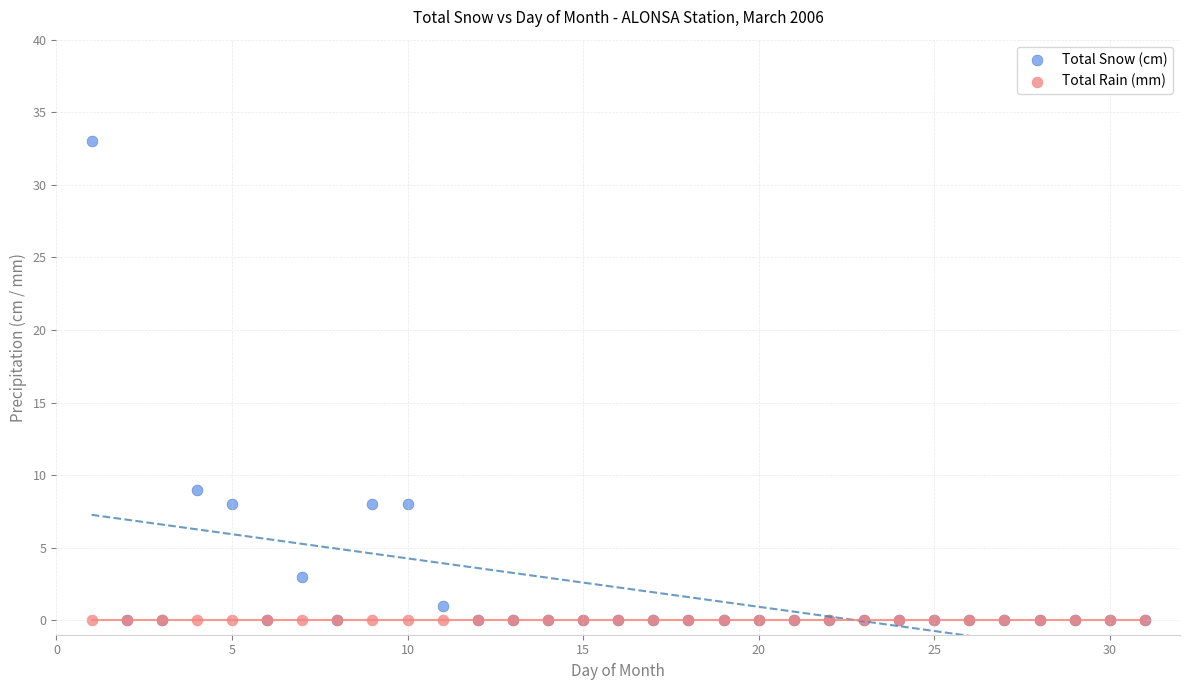

In the Total Snow (cm) series, what Y value is closest to 16?

9